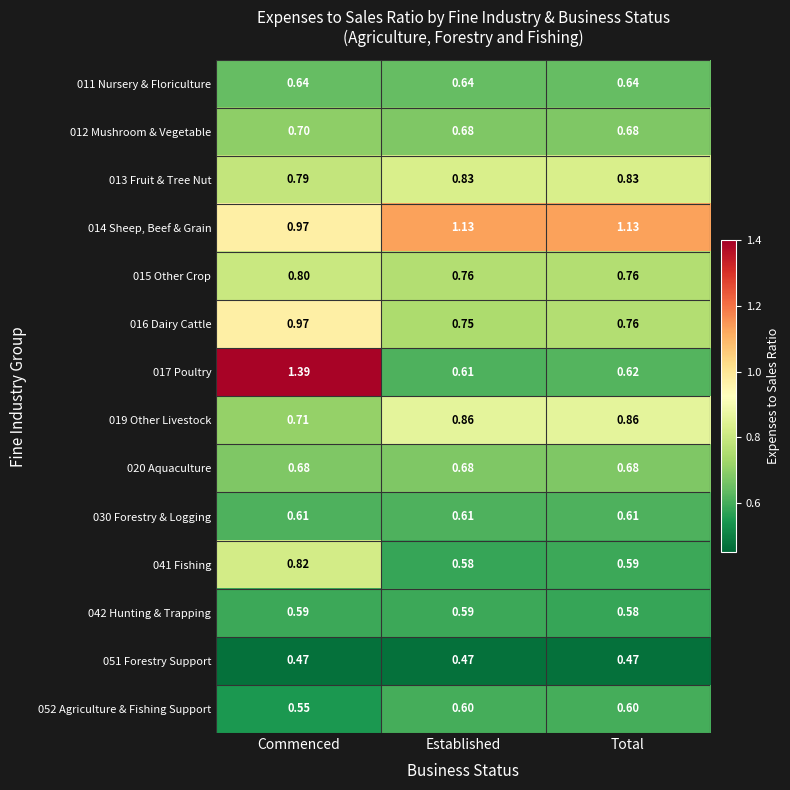

At which category is the sum across all series the highest?

Commenced